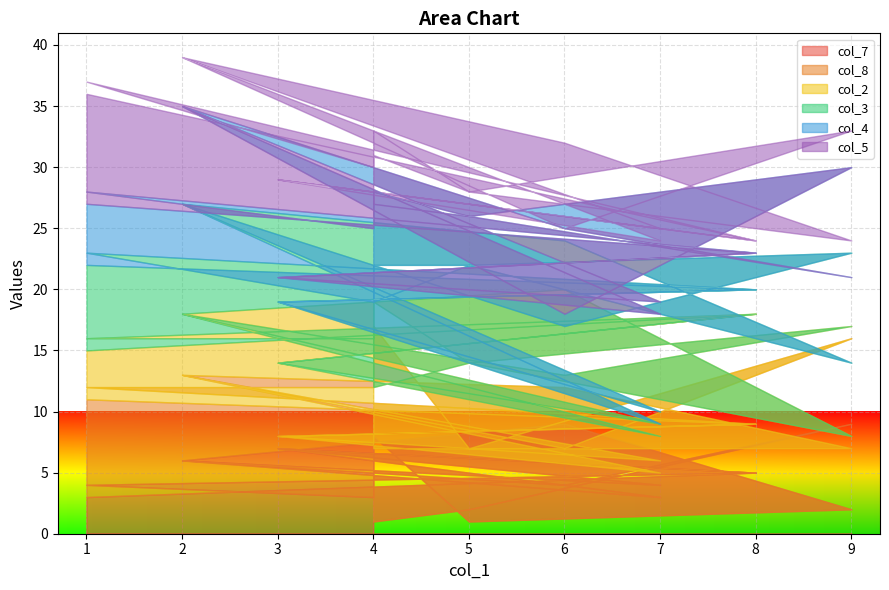

The value of col_4 at 1 is 8. True or false?

False